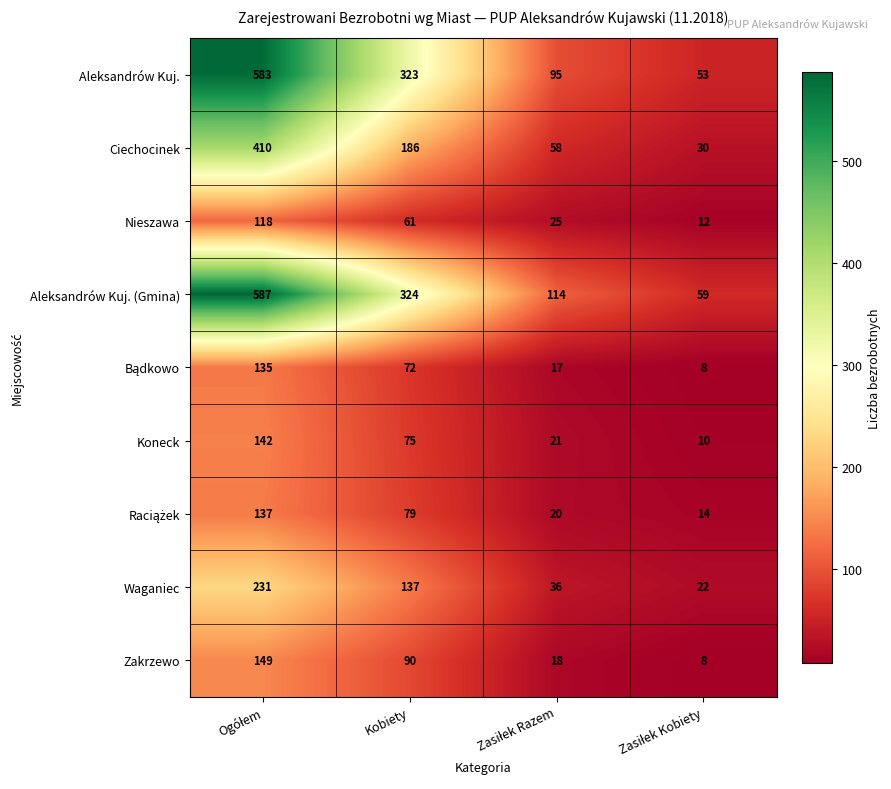

What is the total value across all series at Kobiety?

1347